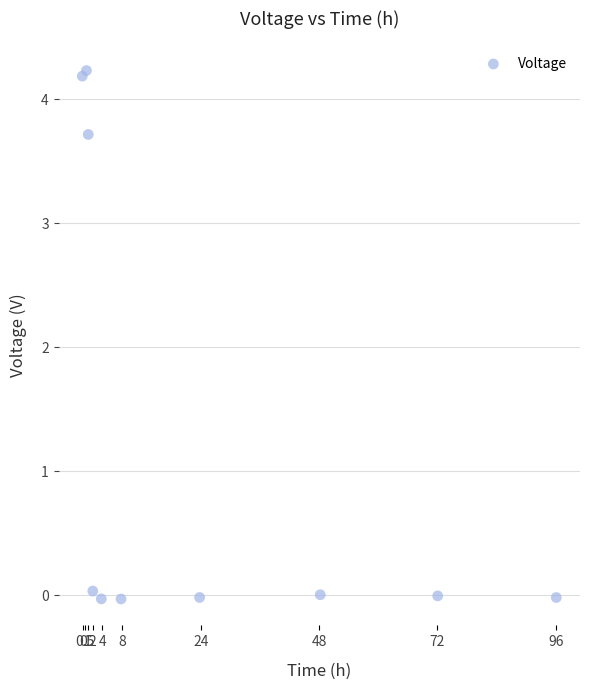

What Y value in the scatter plot is closest to 2?

3.7